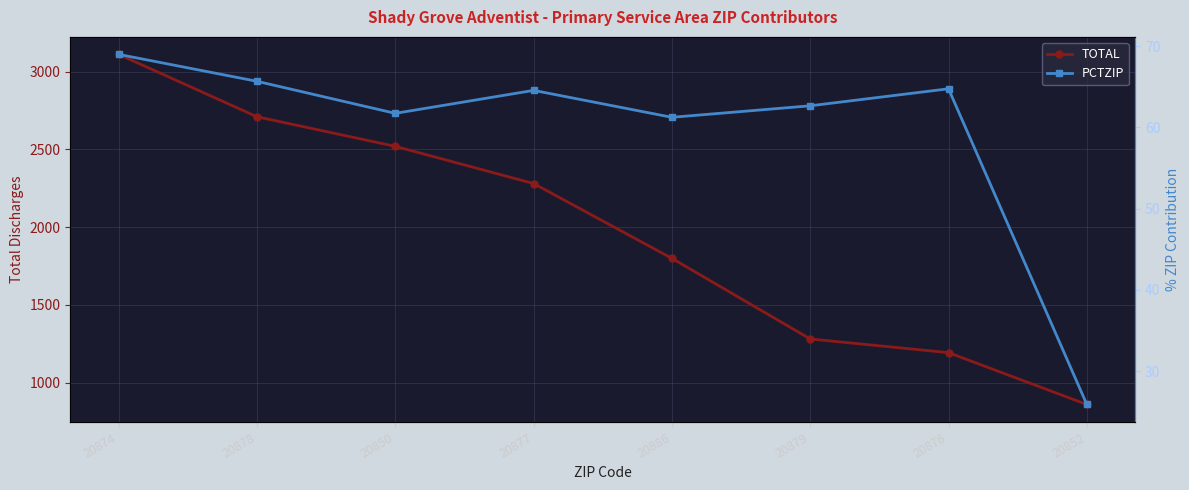

Which series has the widest spread of values?

TOTAL